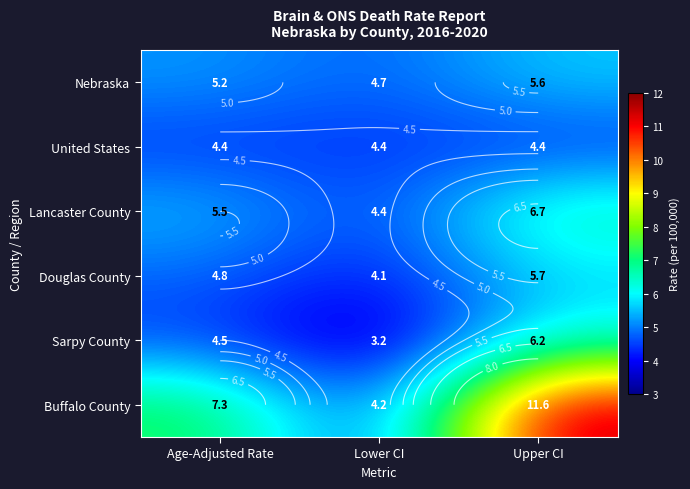

True or false: Lancaster County has a value of 8.2 at Age-Adjusted Rate.

False